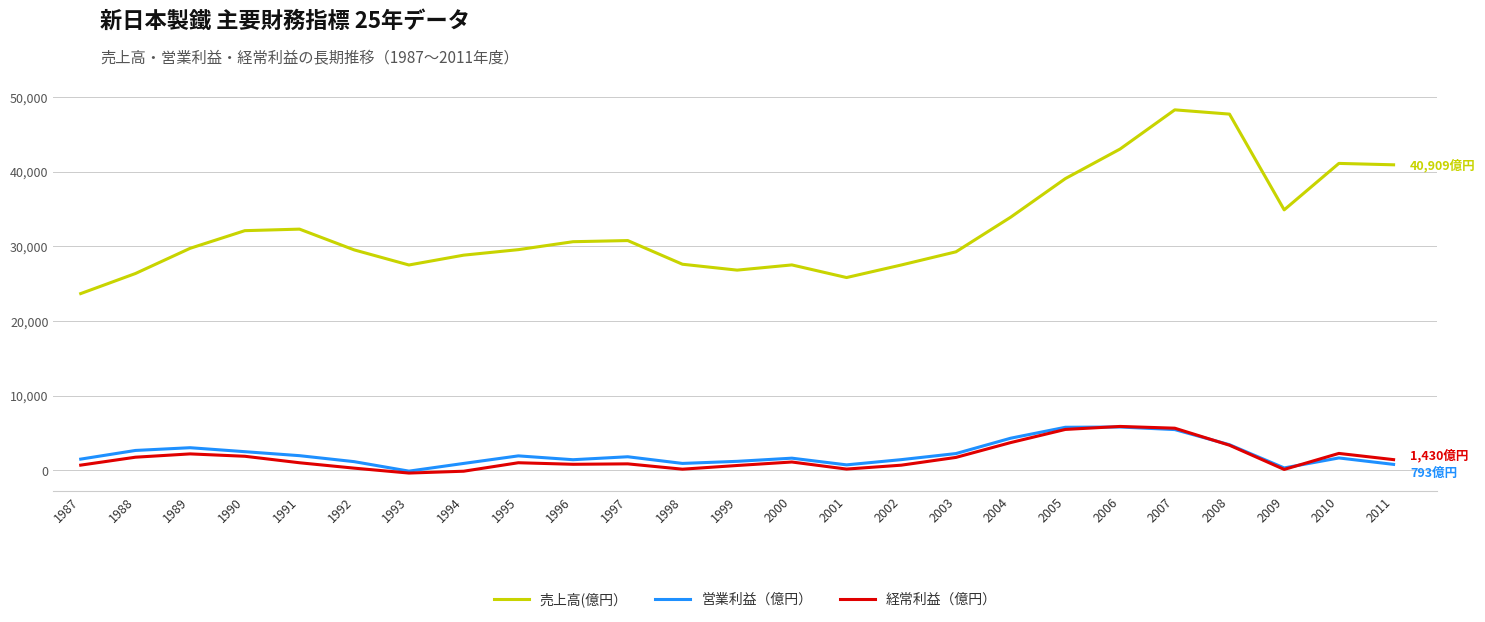

True or false: 売上高(億円） and 営業利益（億円） cross at least once.

False